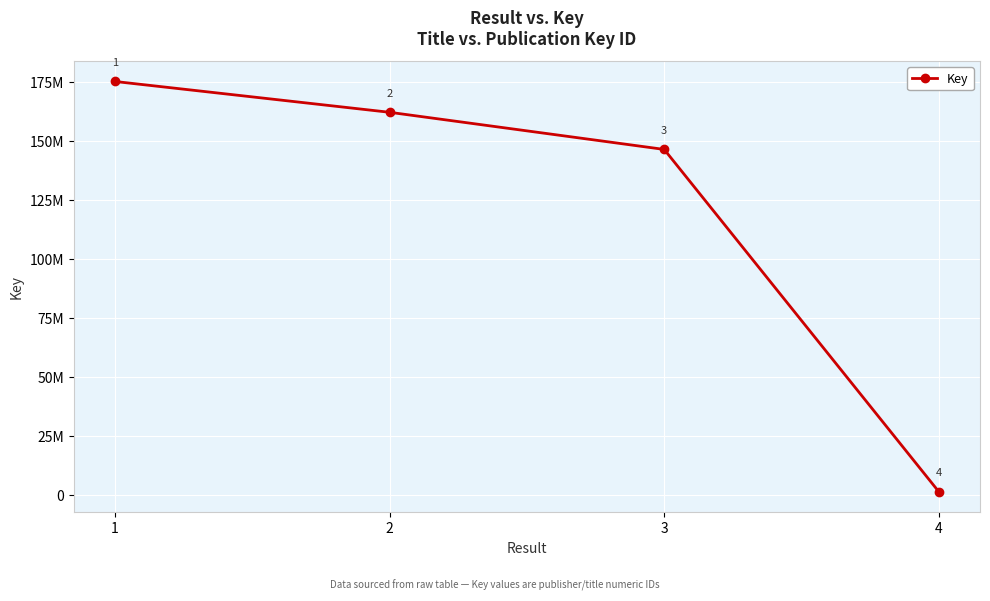

How many values exceed 162060546?

1